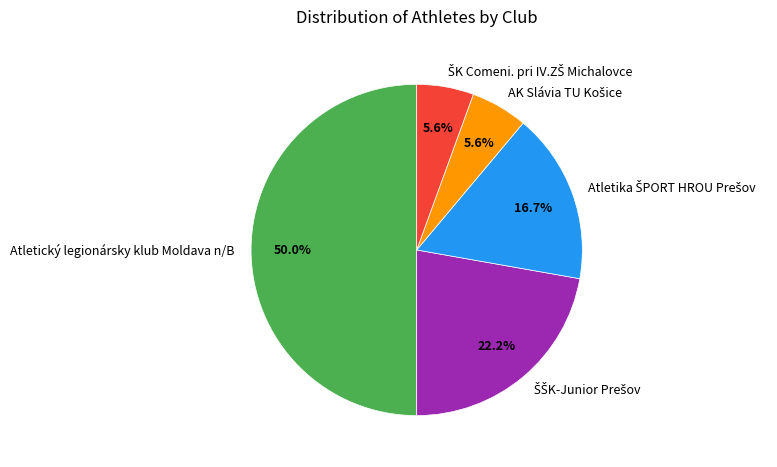

Which slice is the largest?

Atletický legionársky klub Moldava n/B